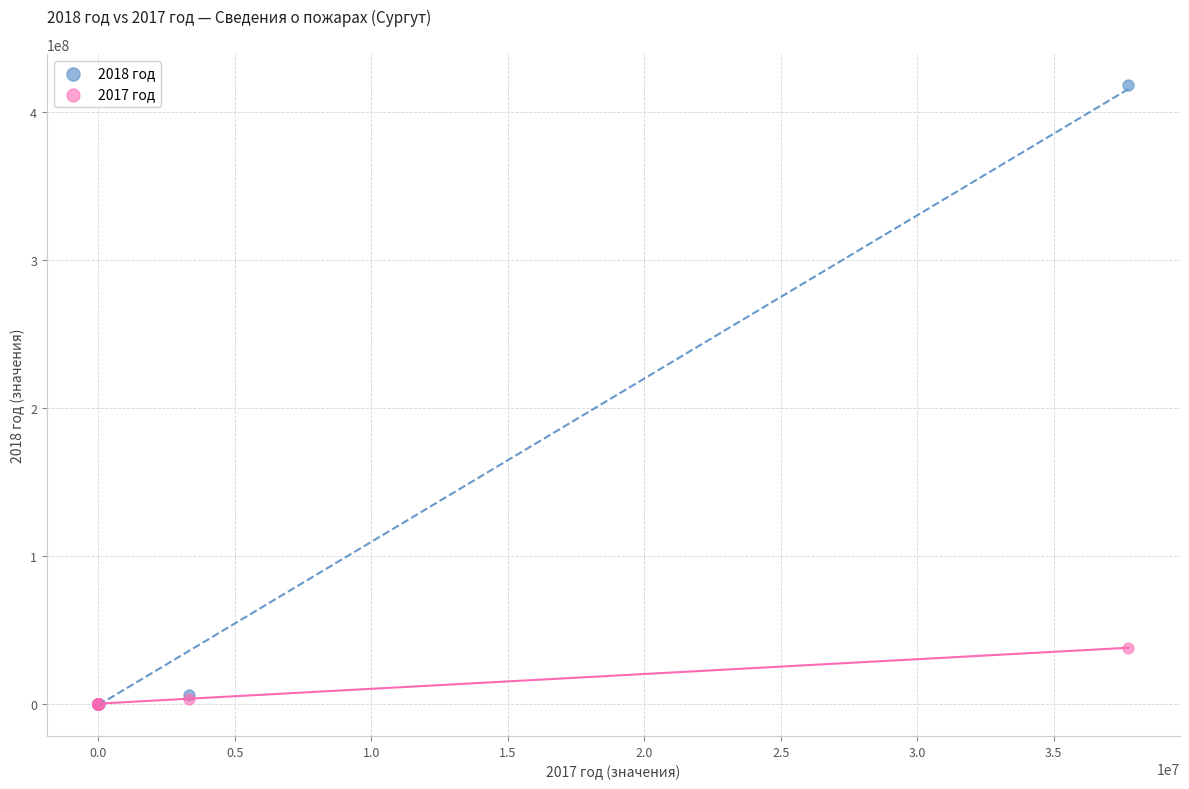

Which series has the largest Y range (max minus min)?

2018 год